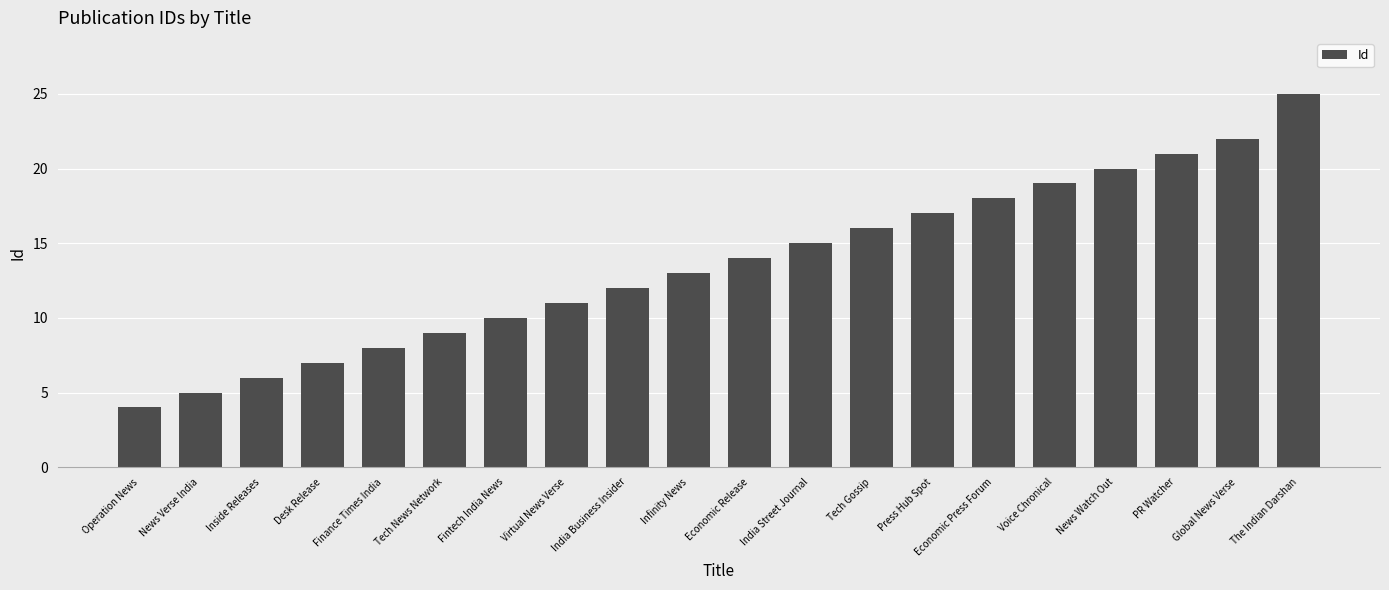

What is the value of the 11th bar from the left?

14